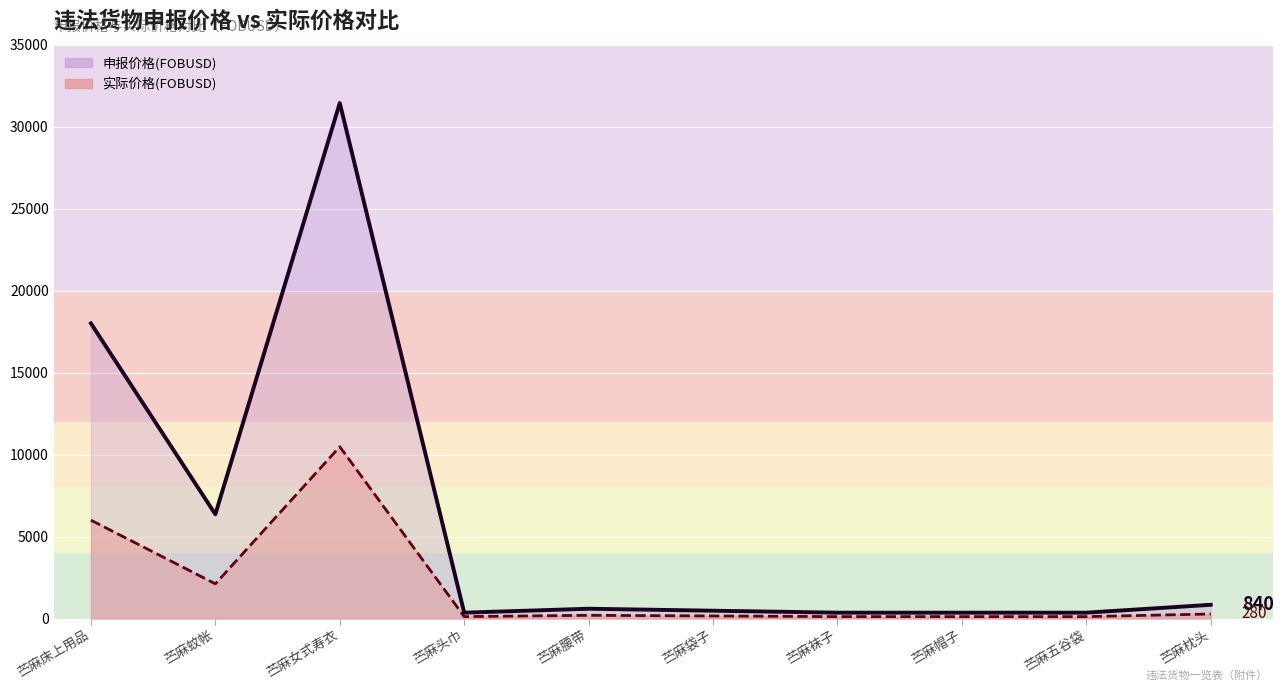

Is the value of 申报价格(FOBUSD) at 苎麻腰带 greater than the value of 实际价格(FOBUSD) at 苎麻五谷袋?

Yes